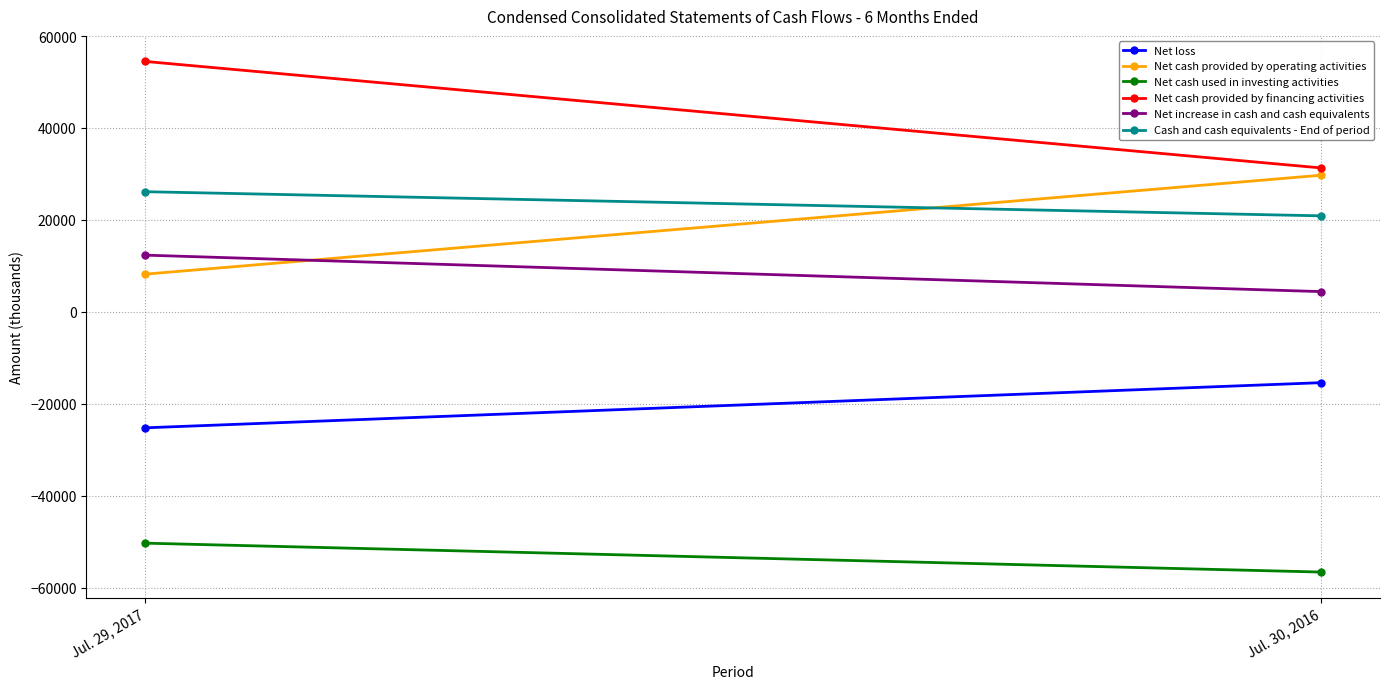

What is the approximate value of Net cash used in investing activities at Jul. 29, 2017, to the nearest 100?

-50300